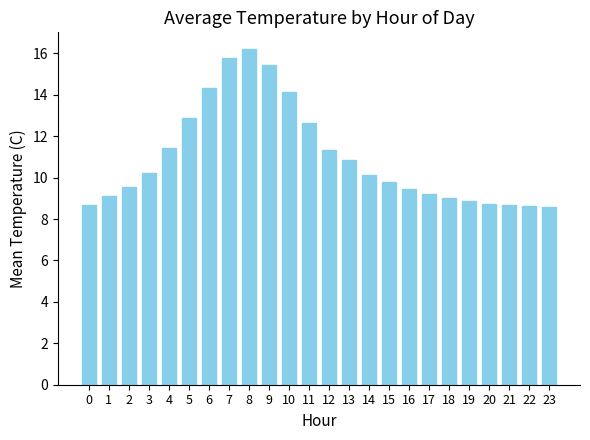

True or false: the data shows 23.6 at 7.

False